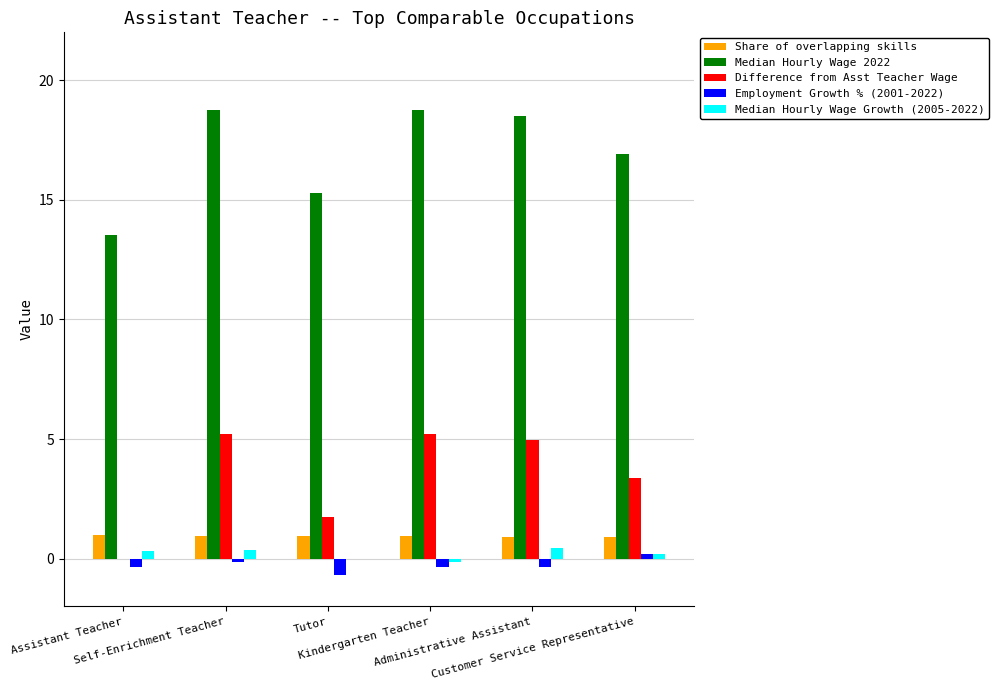

Which series has the largest total across all categories?

Median Hourly Wage 2022